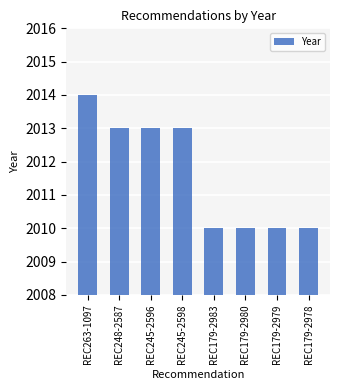

At which category does the chart reach its peak across all series?

REC263-1097